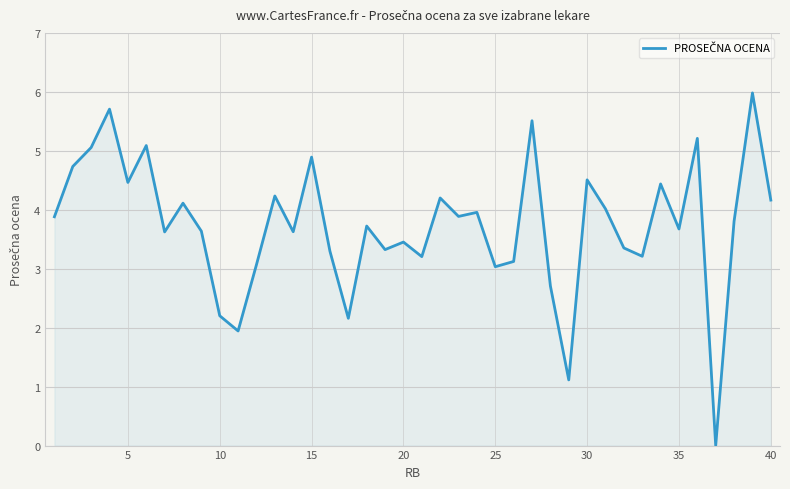

What is the approximate value at 40?

4.2